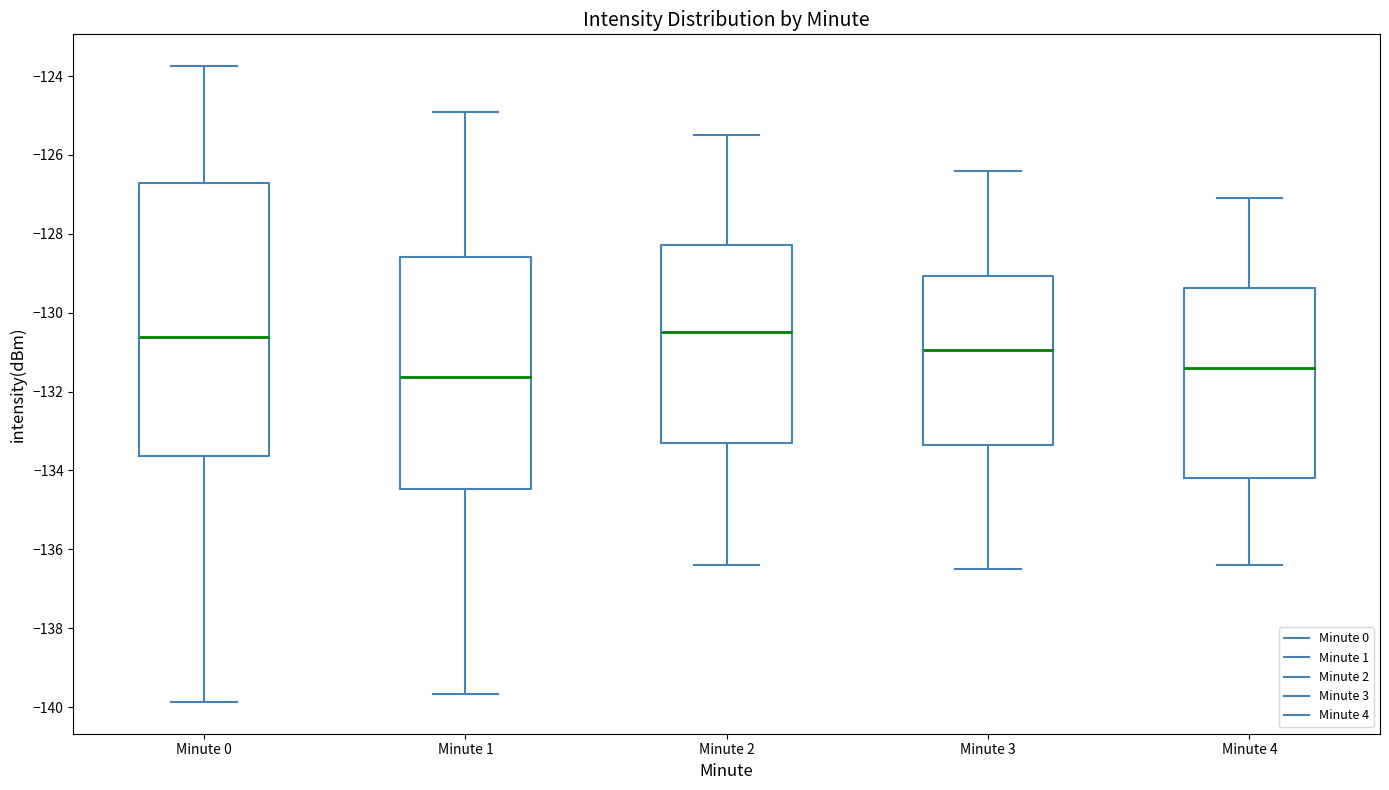

Reading left to right, read every box against the y-axis: the position of its median line, the range the box covers, and the ends of its whiskers. The values are not printed on the chart, so give them approximately, as read against the axis.

Minute 0: median -130.6, box -133.6 to -126.8, whiskers -139.8 to -123.8
Minute 1: median -131.6, box -134.4 to -128.6, whiskers -139.6 to -124.8
Minute 2: median -130.4, box -133.2 to -128.2, whiskers -136.4 to -125.4
Minute 3: median -131.0, box -133.4 to -129.0, whiskers -136.4 to -126.4
Minute 4: median -131.4, box -134.2 to -129.4, whiskers -136.4 to -127.0